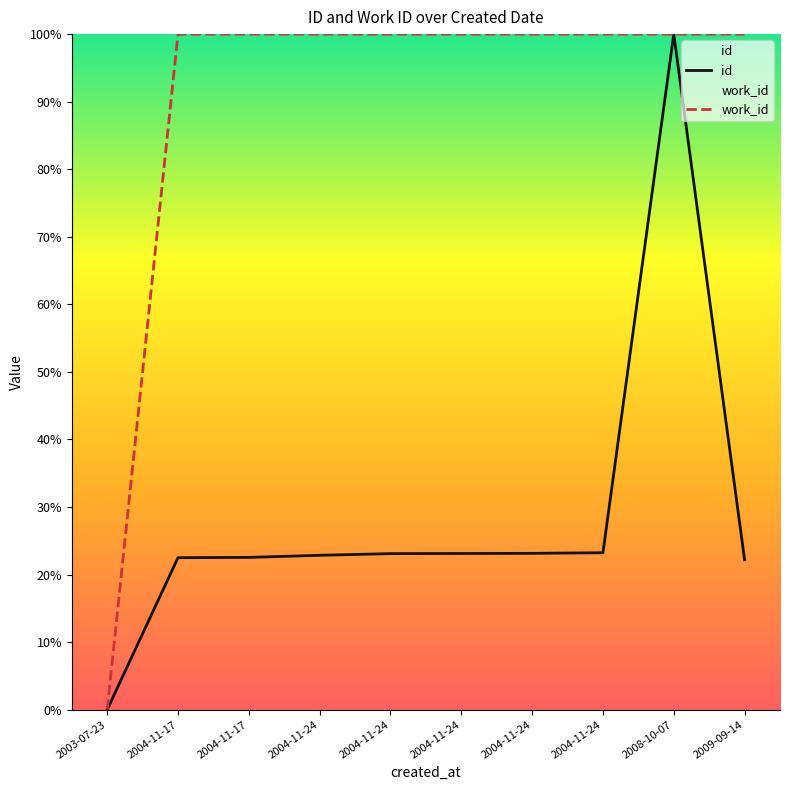

Does the chart have visible grid lines?

No